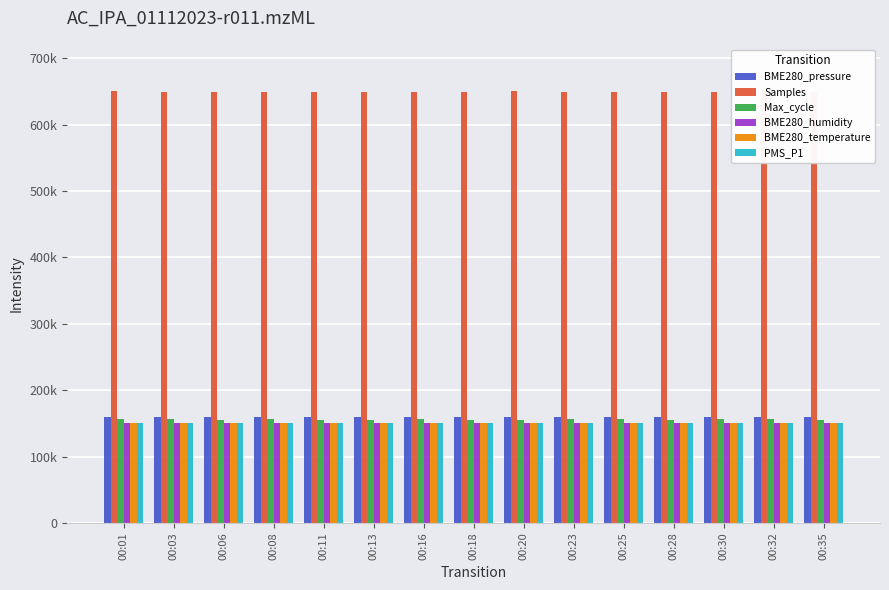

What are all the series names shown in the legend?

BME280_pressure, Samples, Max_cycle, BME280_humidity, BME280_temperature, PMS_P1